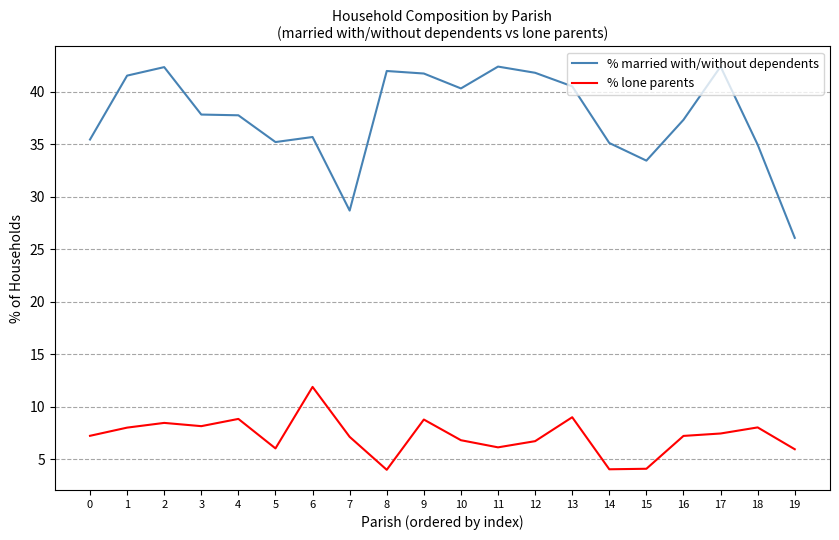

What is the greatest value displayed?

42.4